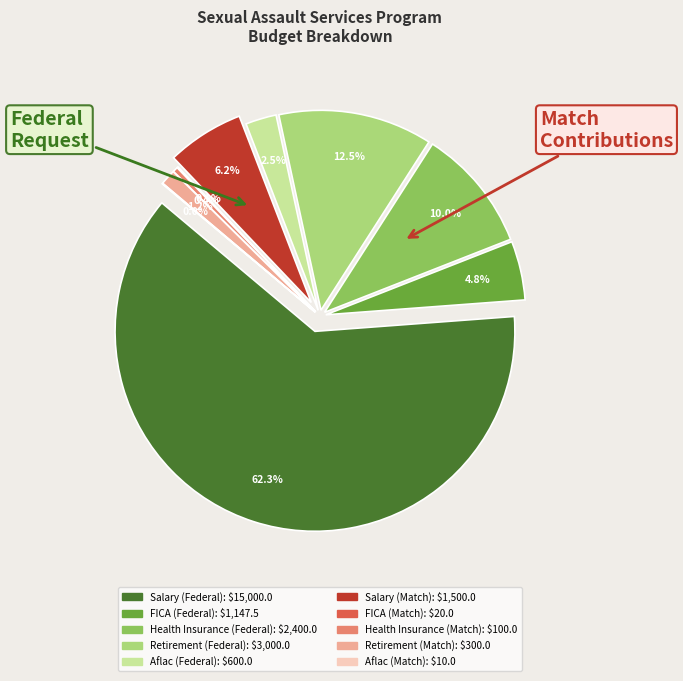

How many segments does this pie chart have?

10